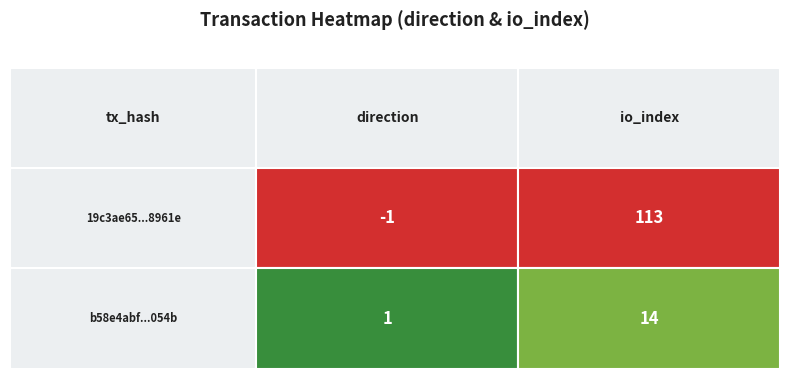

What is the average value of the 19c3ae65d98502a7c535c811b130aff1d18961e series?

56